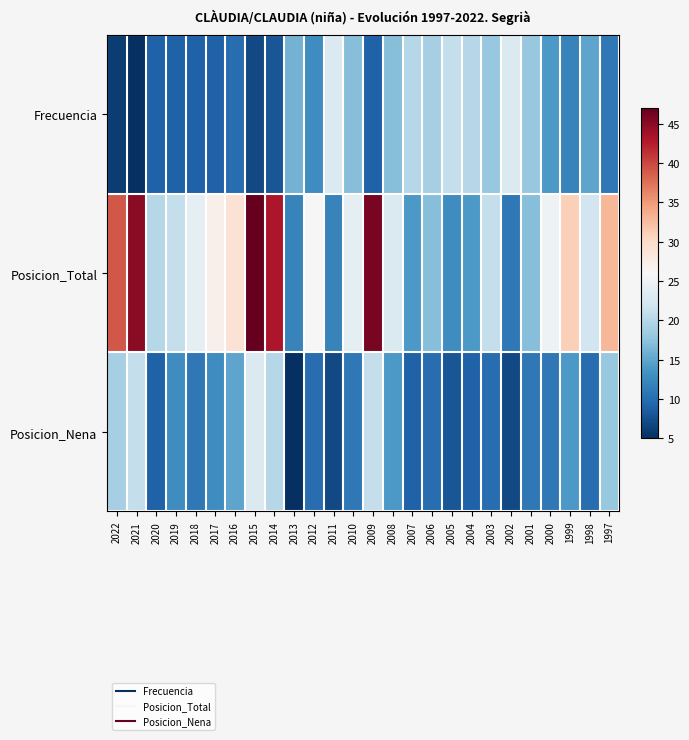

Reading left to right, what are all the values shown in this chart?

Frecuencia: 2022=6	2021=5	2020=9	2019=9	2018=9	2017=9	2016=10	2015=7	2014=8	2013=16	2012=13	2011=23	2010=17	2009=9	2008=17	2007=20	2006=19	2005=21	2004=20	2003=18	2002=23	2001=18	2000=14	1999=12	1998=15	1997=11
Posicion_Total: 2022=39	2021=45	2020=20	2019=21	2018=24	2017=27	2016=29	2015=47	2014=43	2013=12	2012=26	2011=12	2010=24	2009=46	2008=23	2007=14	2006=17	2005=13	2004=14	2003=21	2002=11	2001=17	2000=25	1999=31	1998=22	1997=33
Posicion_Nena: 2022=19	2021=21	2020=9	2019=13	2018=11	2017=13	2016=15	2015=23	2014=20	2013=5	2012=10	2011=7	2010=11	2009=21	2008=14	2007=9	2006=10	2005=8	2004=9	2003=10	2002=7	2001=11	2000=11	1999=14	1998=10	1997=18